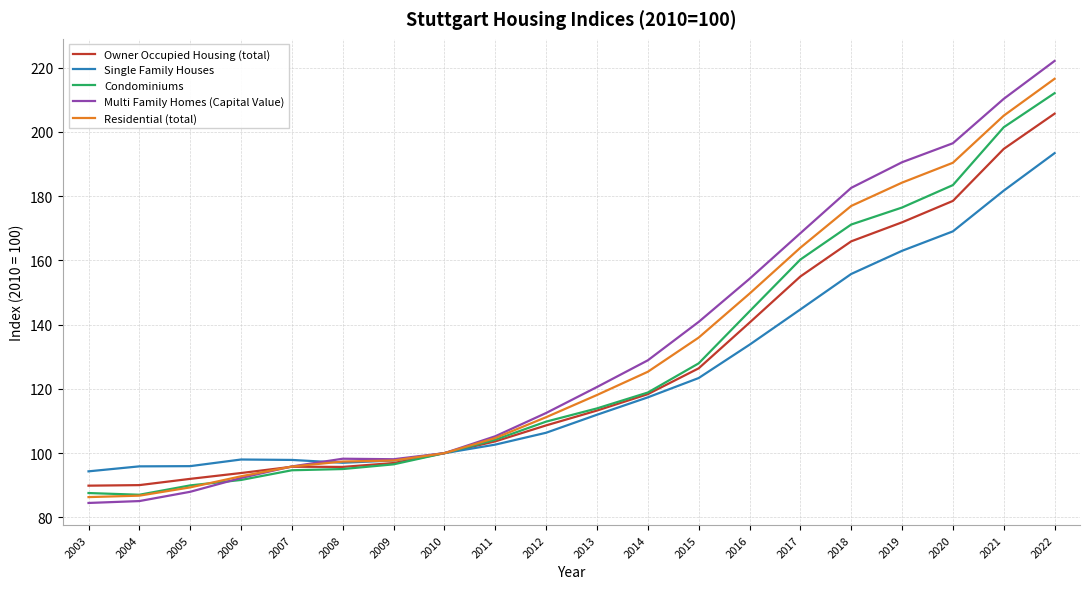

Is it true that Condominiums equals 104.2 at 2011?

True